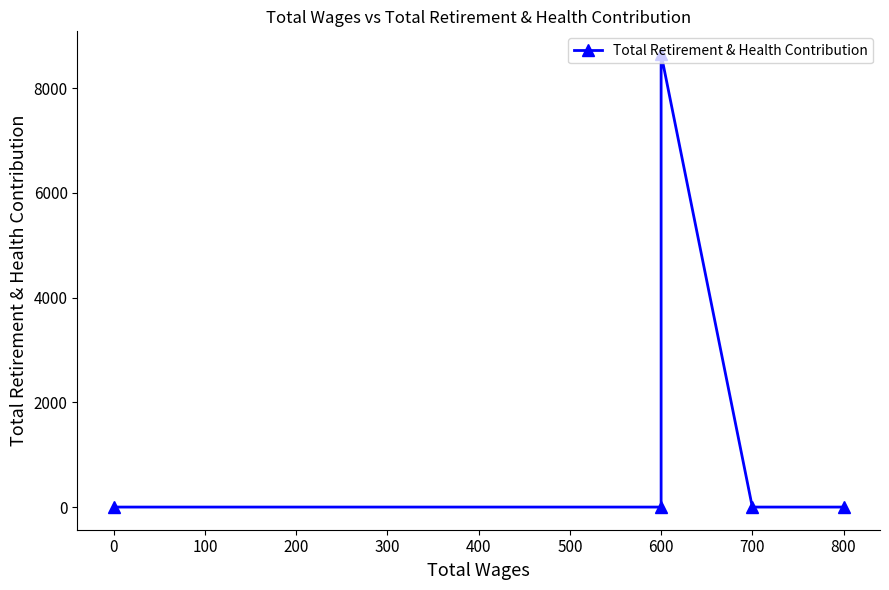

True or false: there are more than 2 points higher than both neighbors.

False